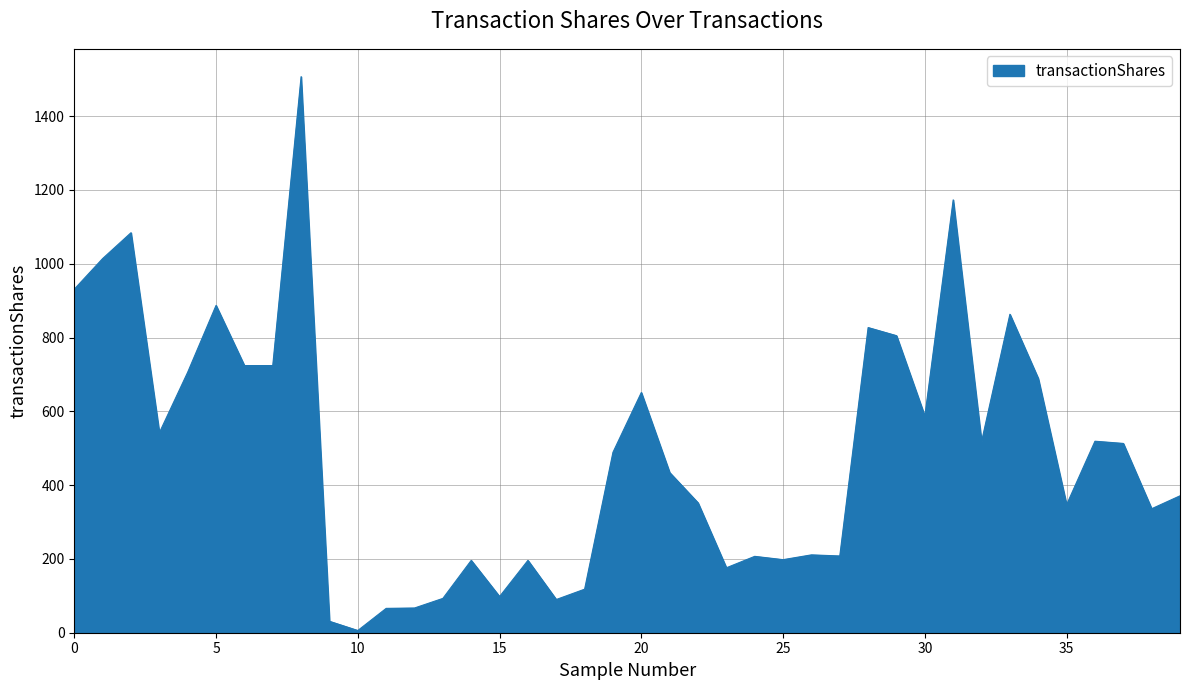

What is the maximum value shown in the chart?

1507